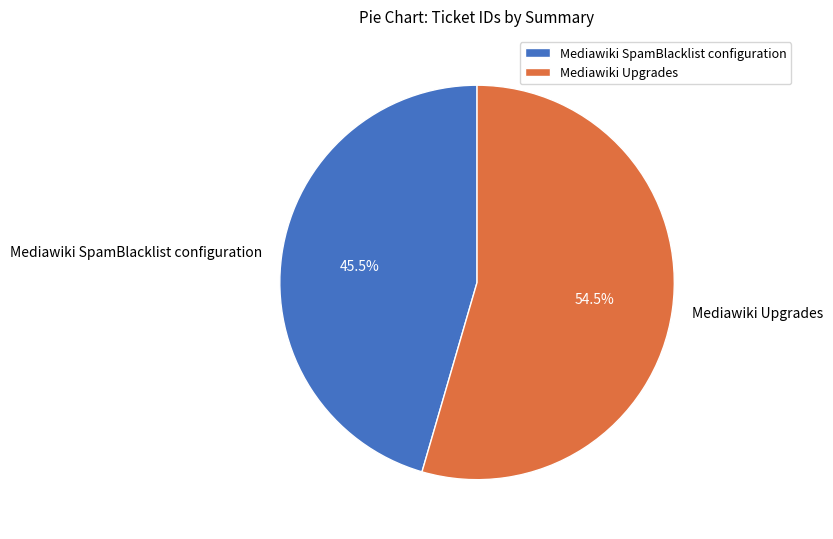

How many segments does this pie chart have?

2